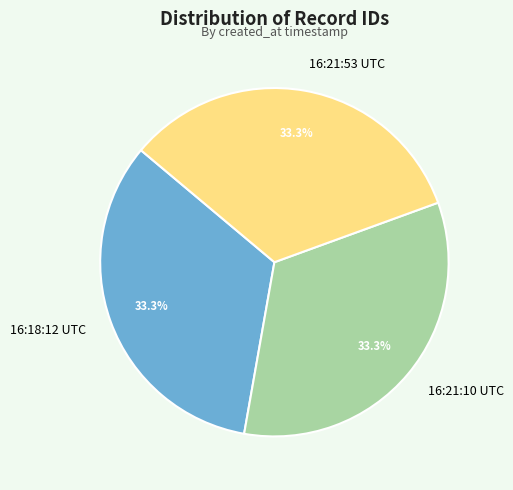

What portion of the pie excludes 16:18:12 UTC?

66.7%